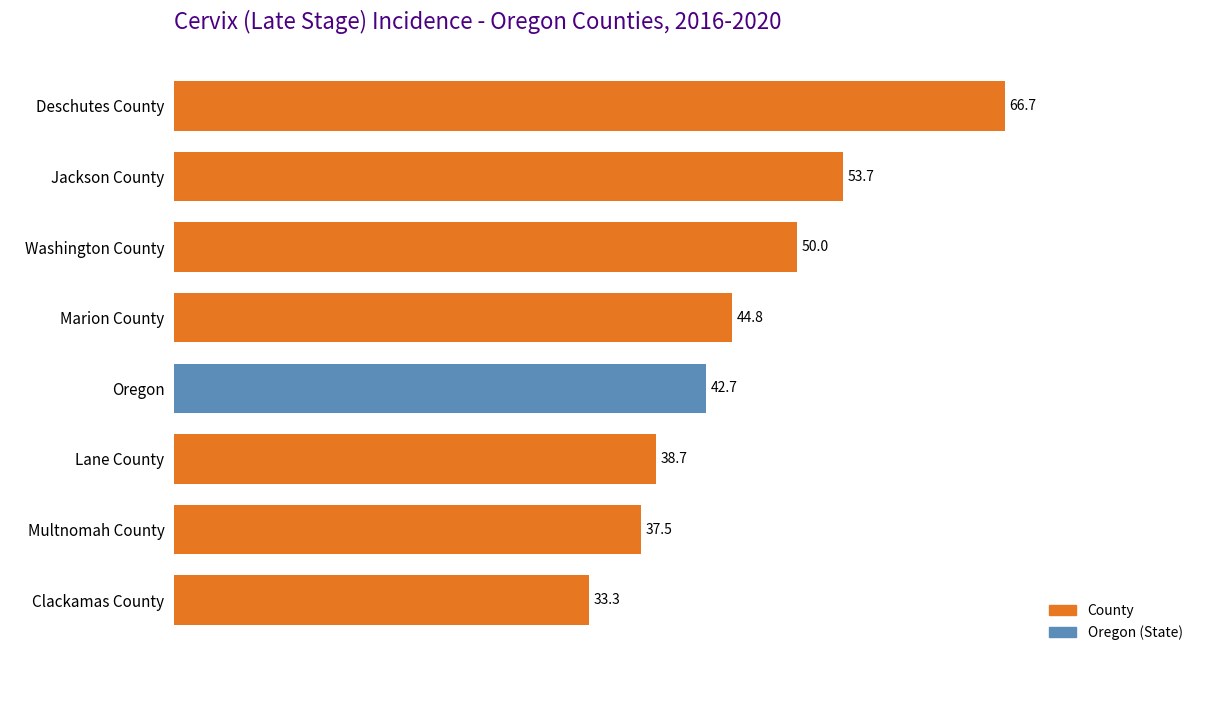

Rank the categories by value from lowest to highest.

Clackamas County, Multnomah County, Lane County, Oregon, Marion County, Washington County, Jackson County, Deschutes County